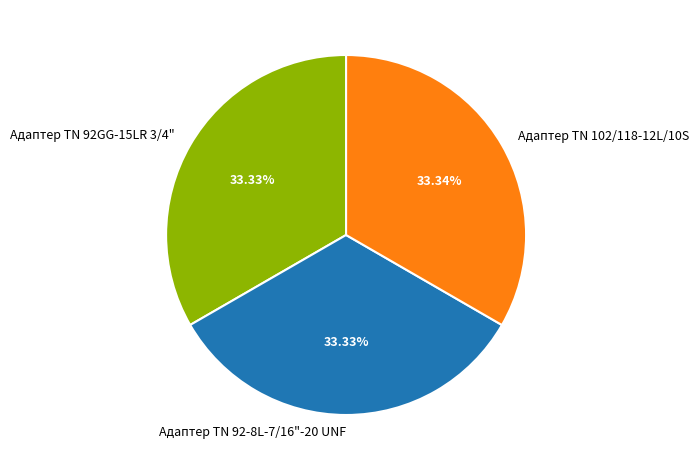

Approximately how many times larger is the value at Адаптер TN 92GG-15LR 3/4" compared to Адаптер ТN 102/118-12L/10S?

1.0